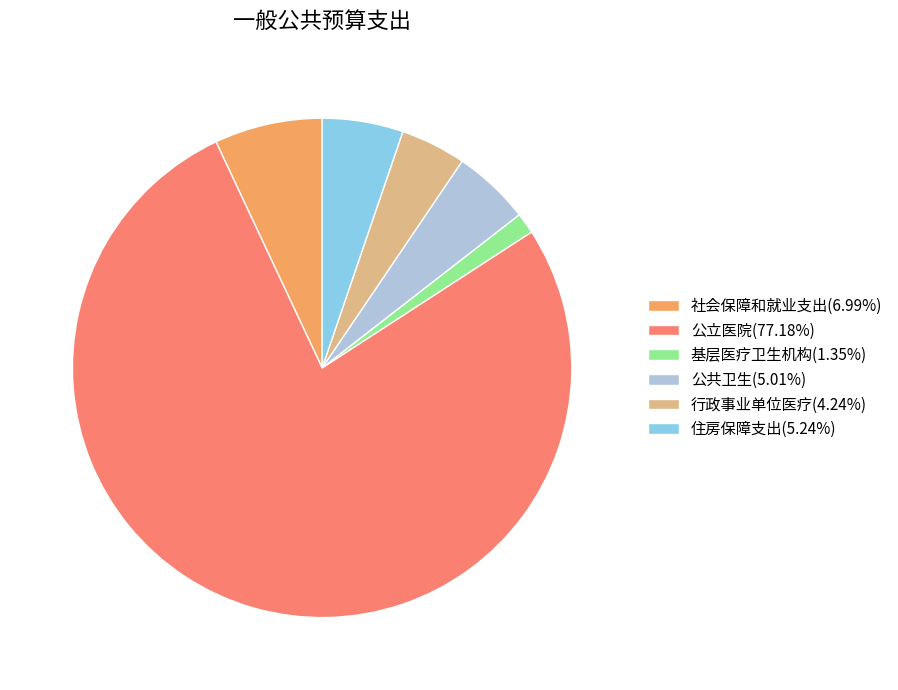

True or false: 公立医院 accounts for 82% of the total.

False